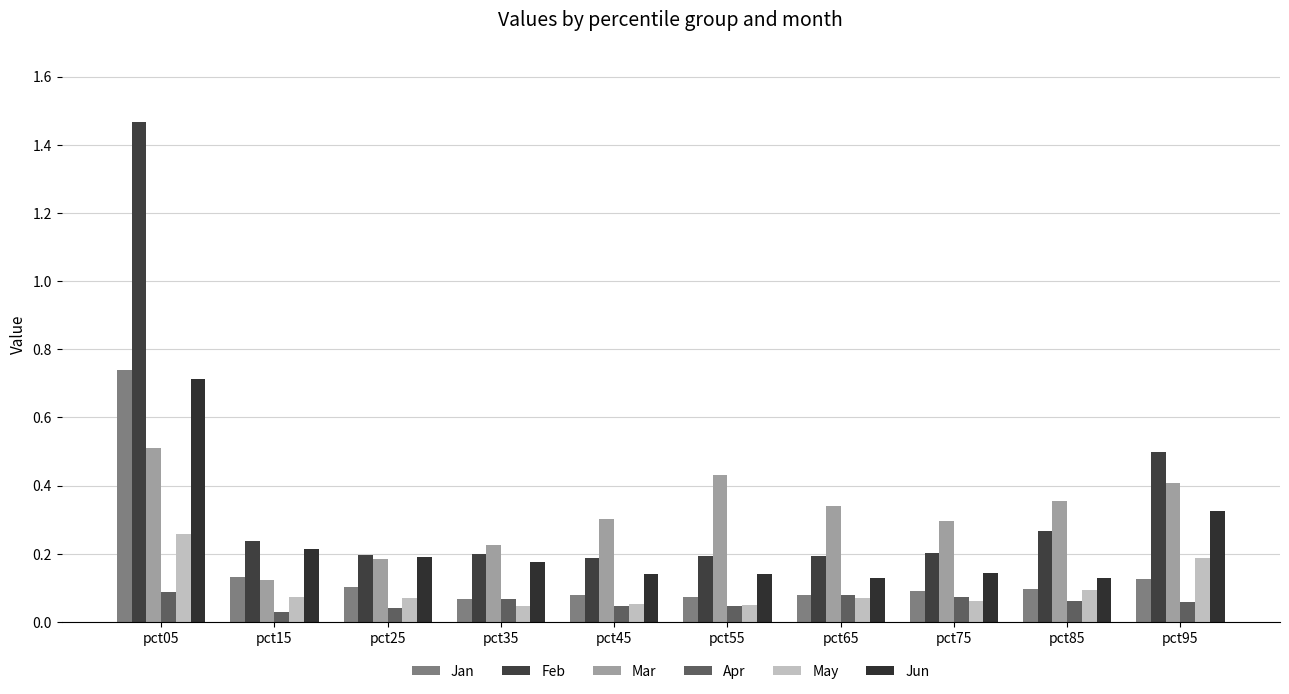

How many series are shown in this chart?

6